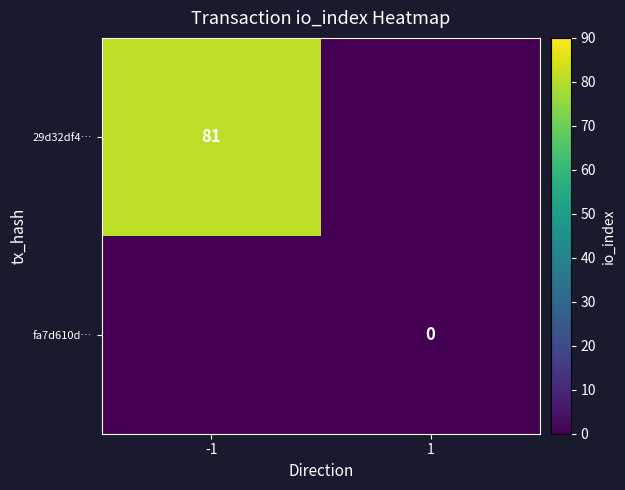

True or false: 29d32df4… has a value of 81 at -1.

True